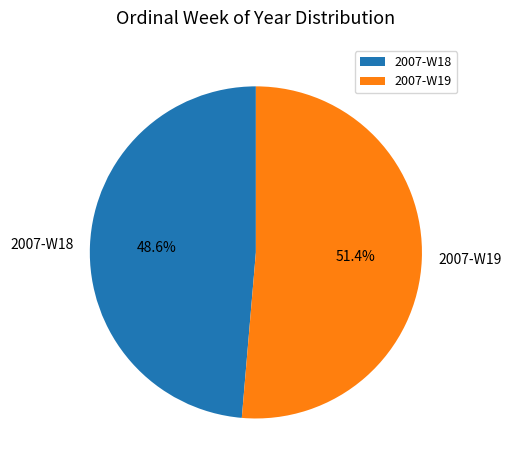

Does 2007-W18 represent more than half of the total?

No